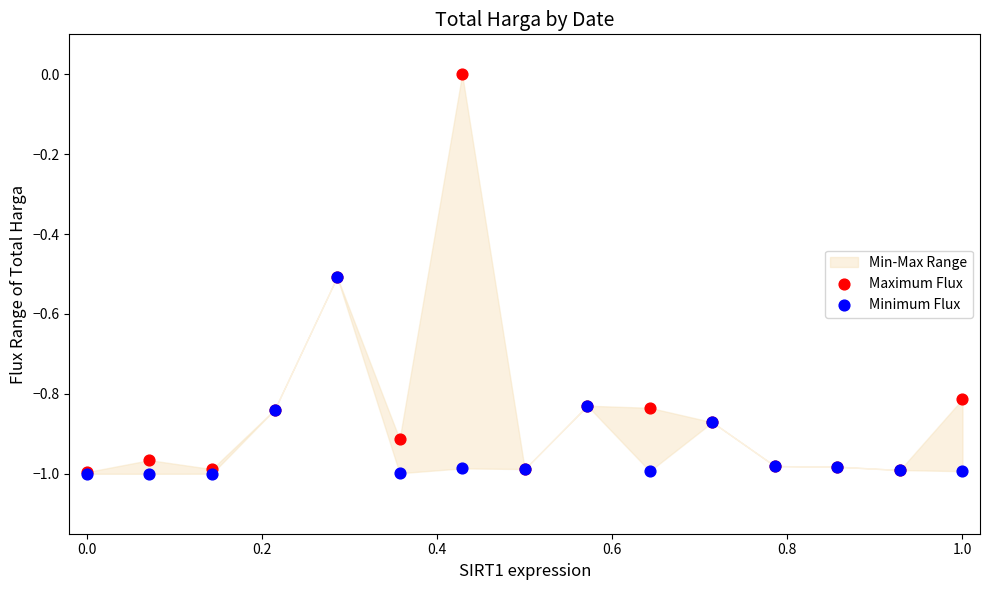

Which series has the largest Y range (max minus min)?

Maximum Flux